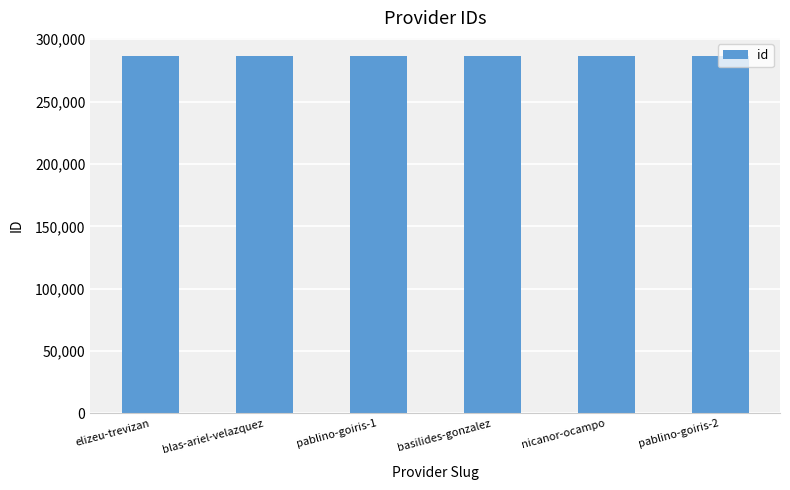

What is the value of the 6th bar from the left?

286662